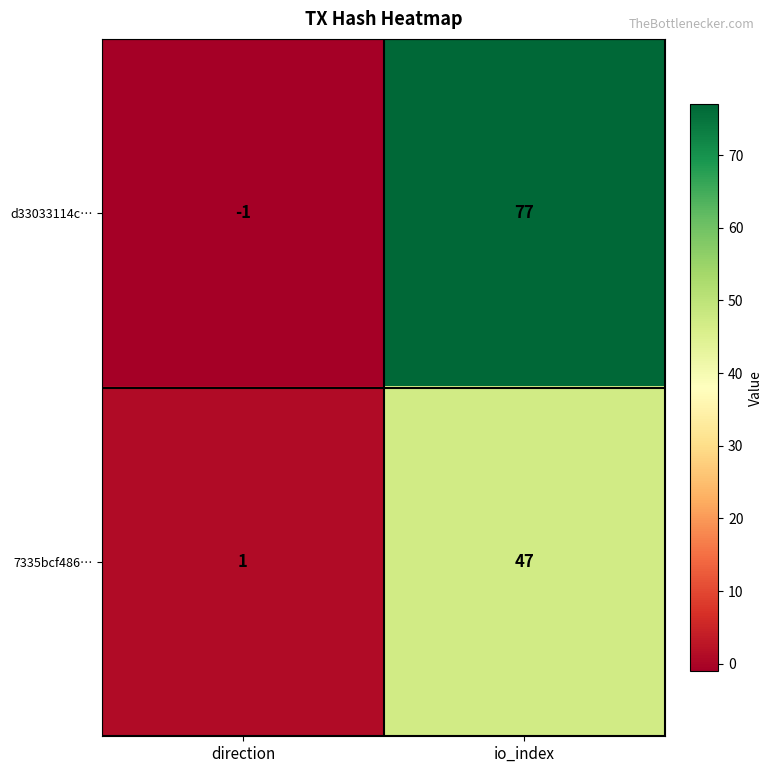

Read the d33033114c… value at io_index, to the nearest 5.

75